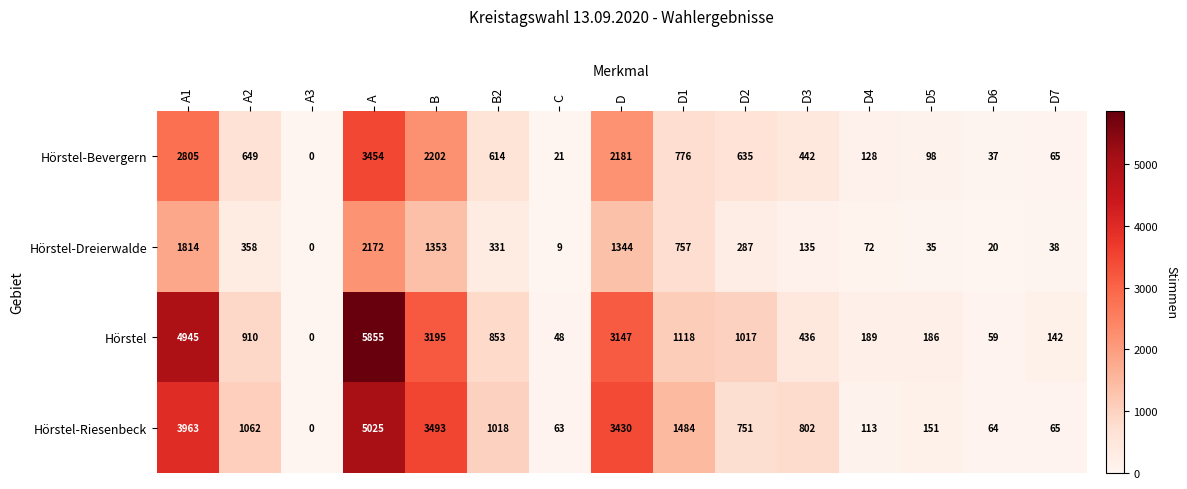

What value does the Hörstel-Bevergern series have at D4, to the nearest 10?

130